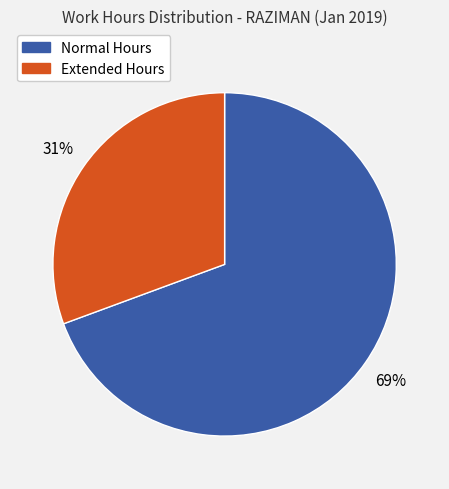

To the nearest percent, what is the average slice percentage?

50%